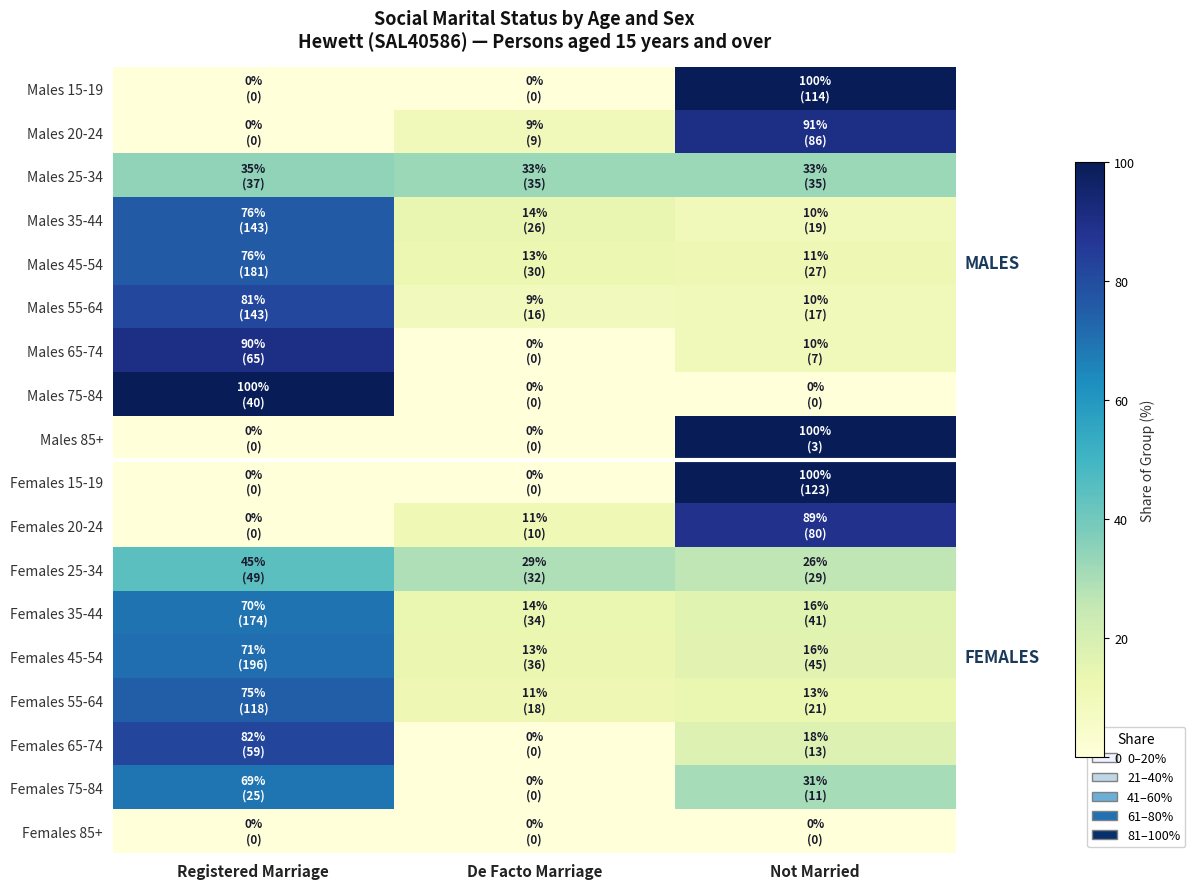

Reading left to right, transcribe all the data shown in this chart.

Males 15-19: Registered Marriage=0.0	De Facto Marriage=0.0	Not Married=100.0
Males 20-24: Registered Marriage=0.0	De Facto Marriage=9.5	Not Married=90.5
Males 25-34: Registered Marriage=34.6	De Facto Marriage=32.7	Not Married=32.7
Males 35-44: Registered Marriage=76.1	De Facto Marriage=13.8	Not Married=10.1
Males 45-54: Registered Marriage=76.1	De Facto Marriage=12.6	Not Married=11.3
Males 55-64: Registered Marriage=81.2	De Facto Marriage=9.1	Not Married=9.7
Males 65-74: Registered Marriage=90.3	De Facto Marriage=0.0	Not Married=9.7
Males 75-84: Registered Marriage=100.0	De Facto Marriage=0.0	Not Married=0.0
Males 85+: Registered Marriage=0.0	De Facto Marriage=0.0	Not Married=100.0
Females 15-19: Registered Marriage=0.0	De Facto Marriage=0.0	Not Married=100.0
Females 20-24: Registered Marriage=0.0	De Facto Marriage=11.1	Not Married=88.9
Females 25-34: Registered Marriage=44.5	De Facto Marriage=29.1	Not Married=26.4
Females 35-44: Registered Marriage=69.9	De Facto Marriage=13.7	Not Married=16.5
Females 45-54: Registered Marriage=70.8	De Facto Marriage=13.0	Not Married=16.2
Females 55-64: Registered Marriage=75.2	De Facto Marriage=11.5	Not Married=13.4
Females 65-74: Registered Marriage=81.9	De Facto Marriage=0.0	Not Married=18.1
Females 75-84: Registered Marriage=69.4	De Facto Marriage=0.0	Not Married=30.6
Females 85+: Registered Marriage=0.0	De Facto Marriage=0.0	Not Married=0.0